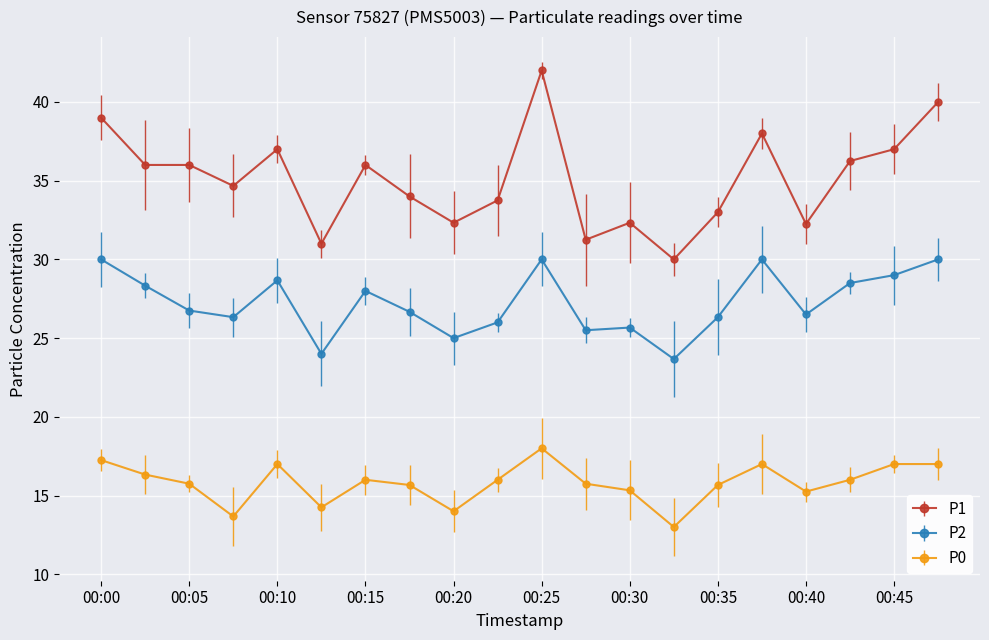

How many series are shown in this chart?

3